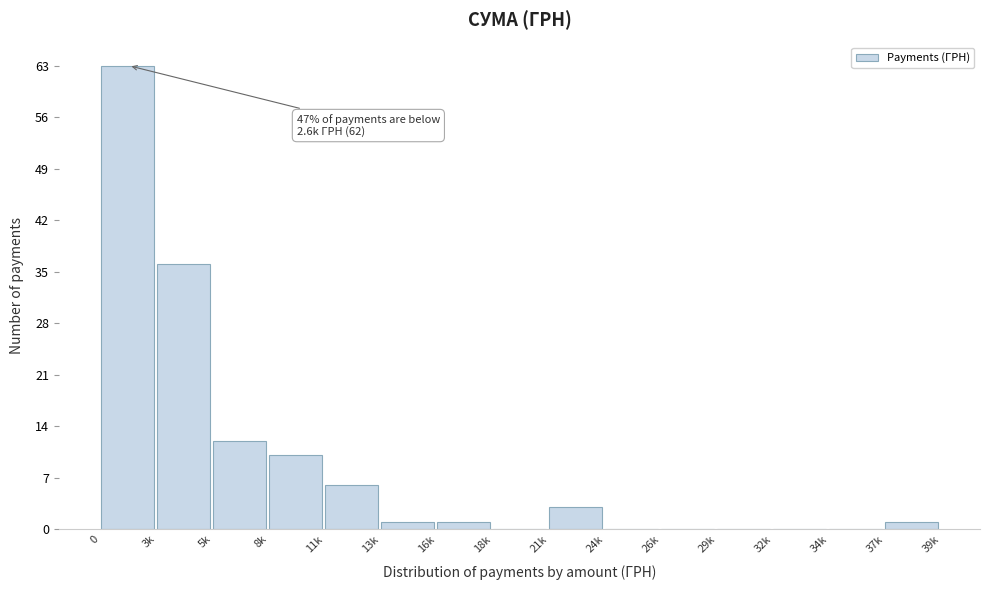

Reading left to right, transcribe all the data shown in this chart.

0=63	3k=36	5k=12	8k=10	11k=6	13k=1	16k=1	18k=0	21k=3	24k=0	26k=0	29k=0	32k=0	34k=0	37k=1